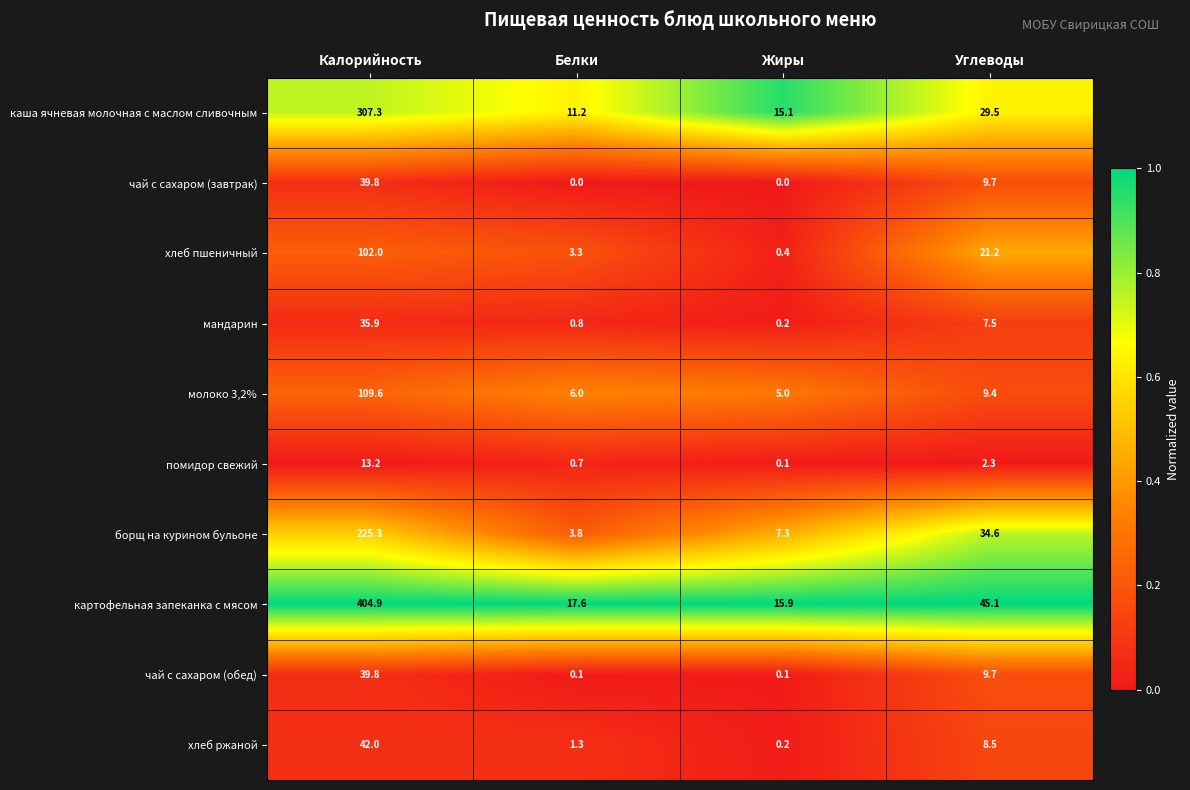

At which label does помидор свежий reach its minimum?

Жиры